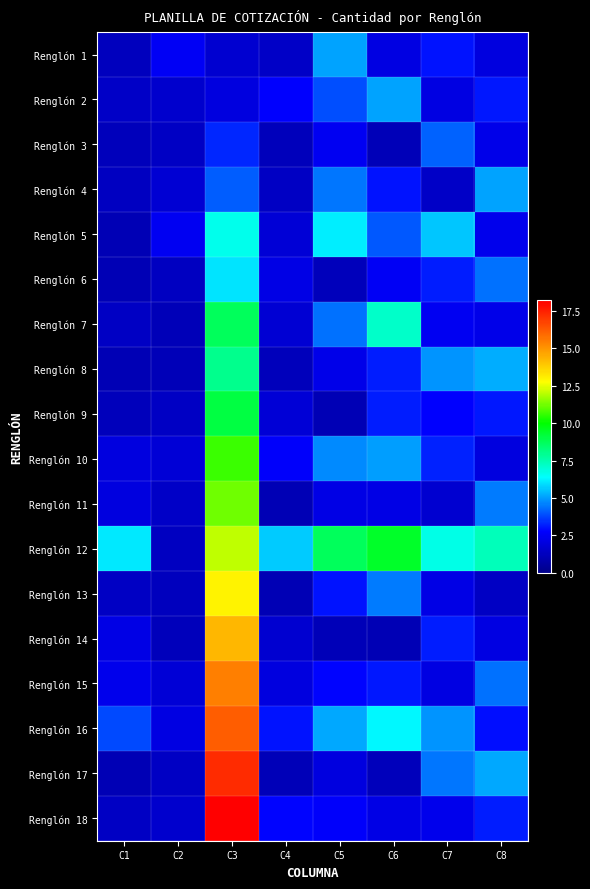

At which category is the sum across all series the highest?

C3